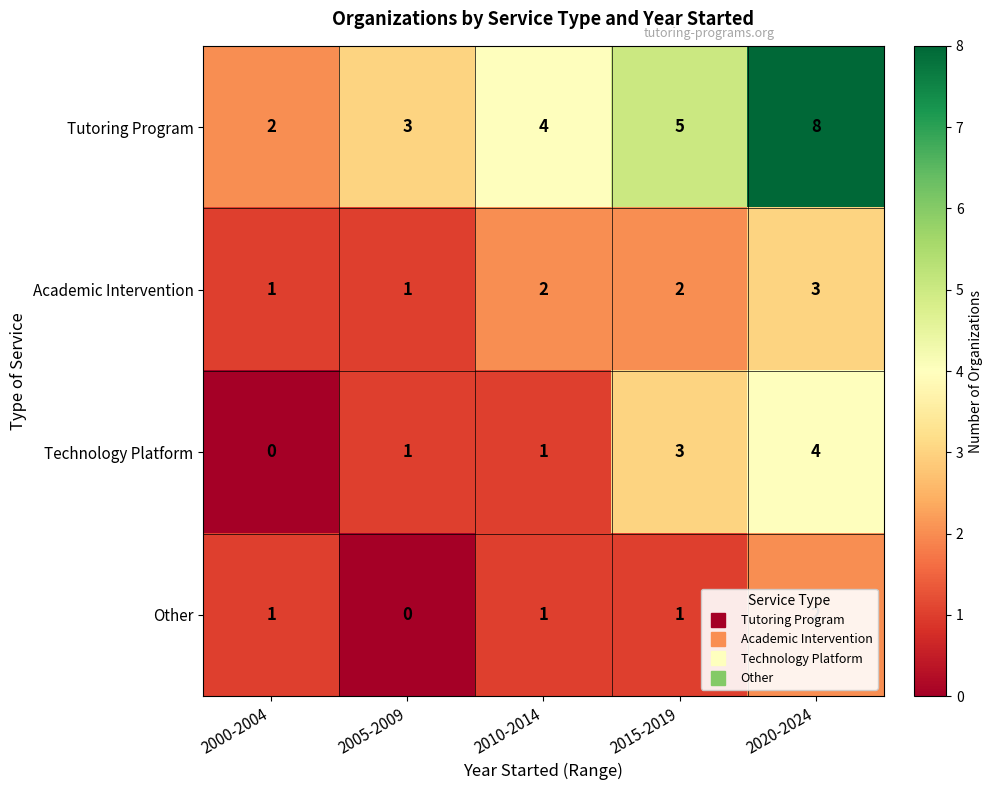

Which series changed the most between 2010-2014 and 2020-2024?

Tutoring Program